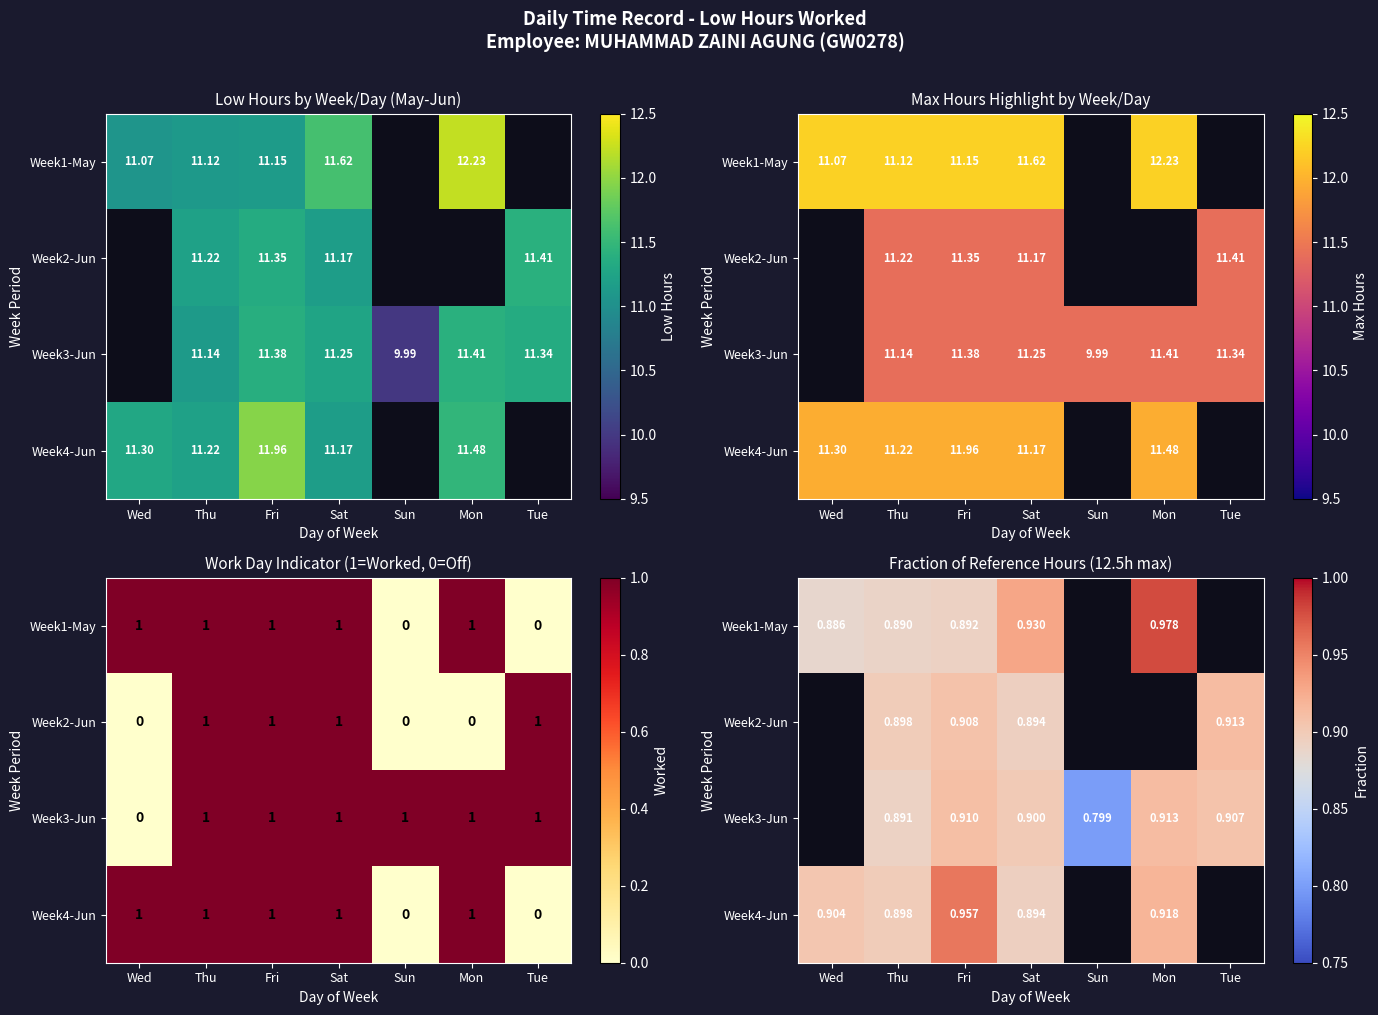

What is the difference between the maximum and minimum values in the Week4-Jun series?

1.0